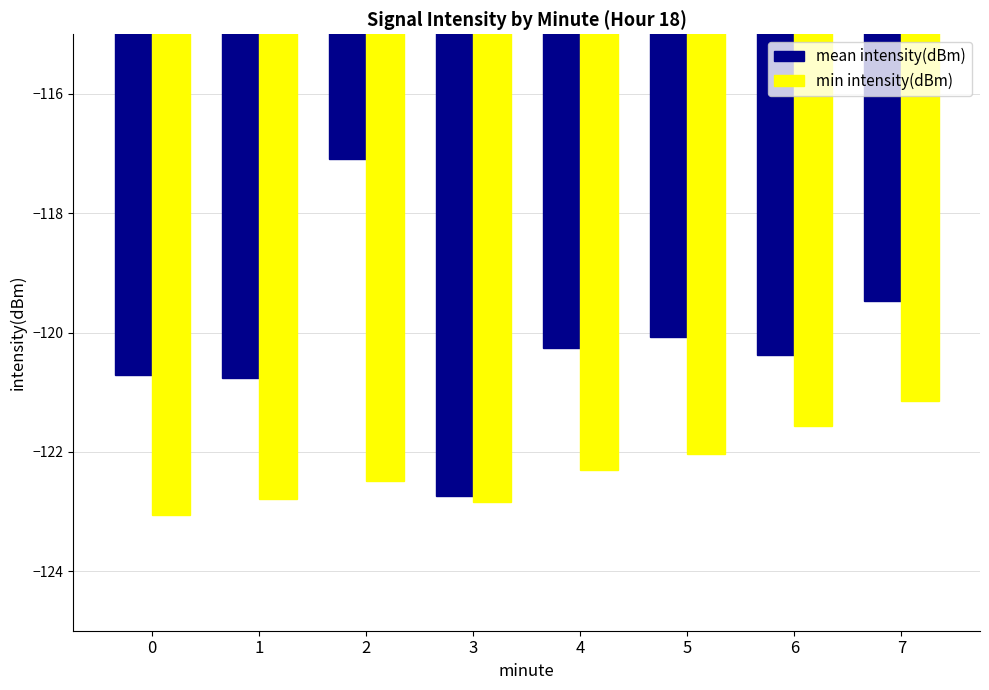

How many data points does each series have?

8